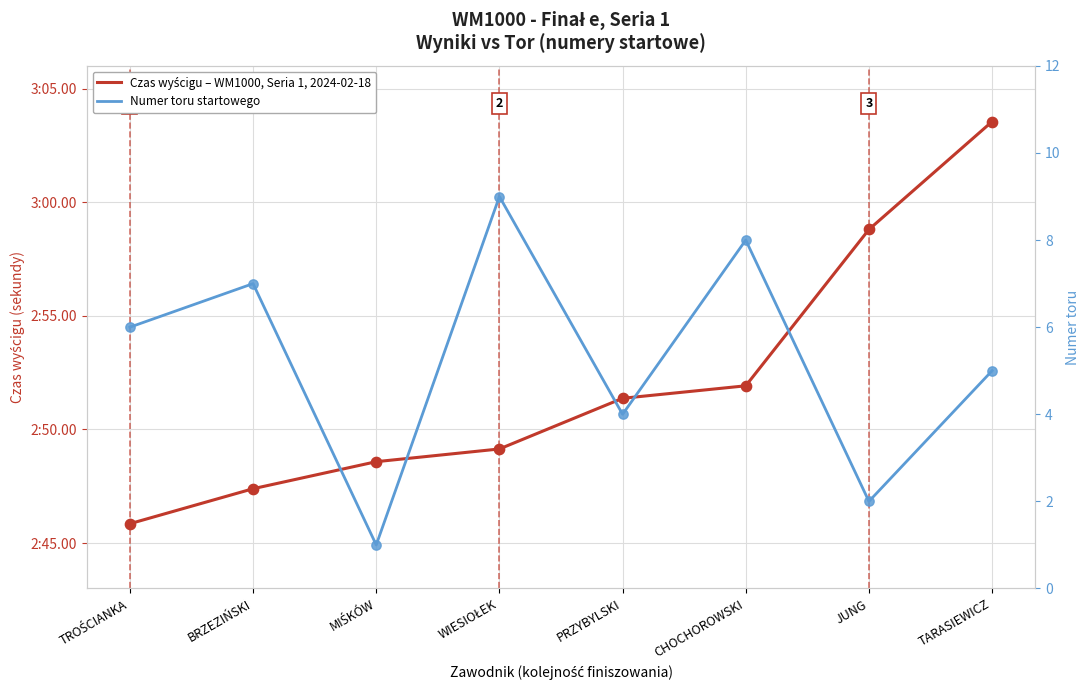

Which series has the largest total across all categories?

Czas wyścigu (sekundy) – WM1000 e Seria 1